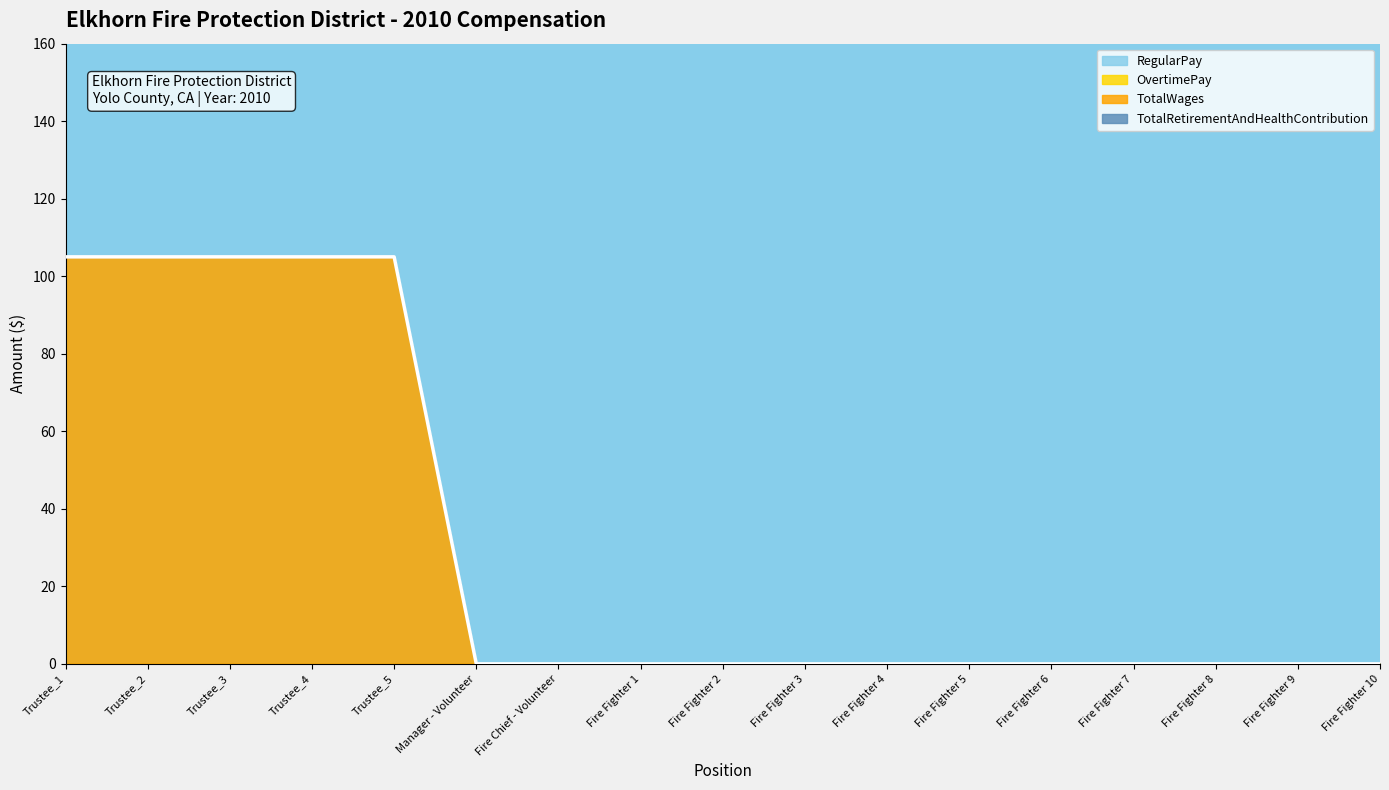

What is the difference between the values at Fire Chief - Volunteer and Trustee_4?

105